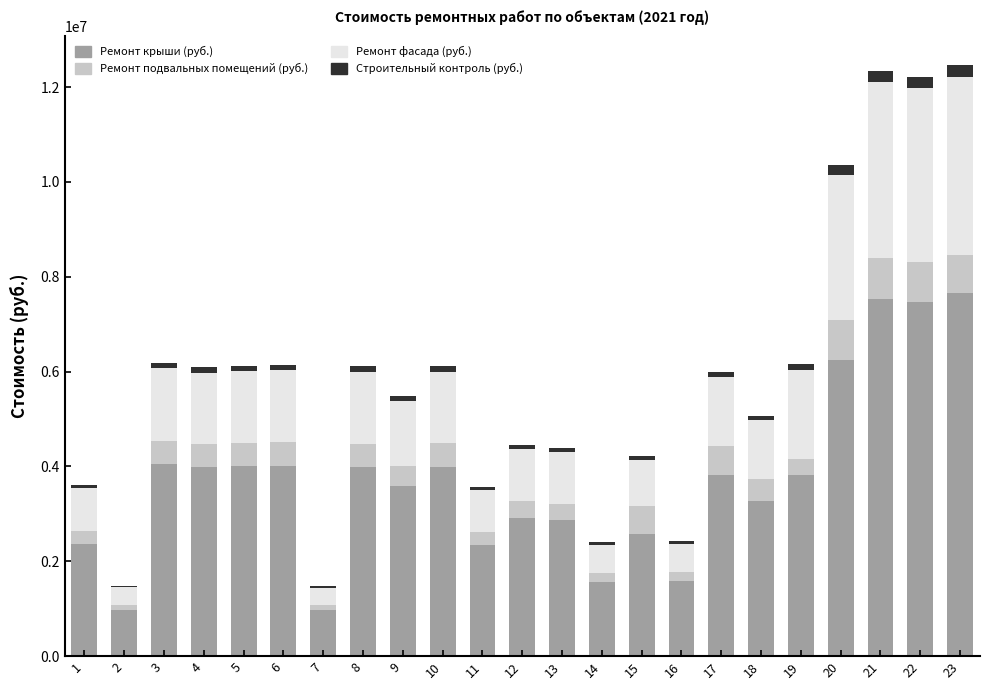

What is the highest value of the Ремонт крыши (руб.) series?

7658321.8